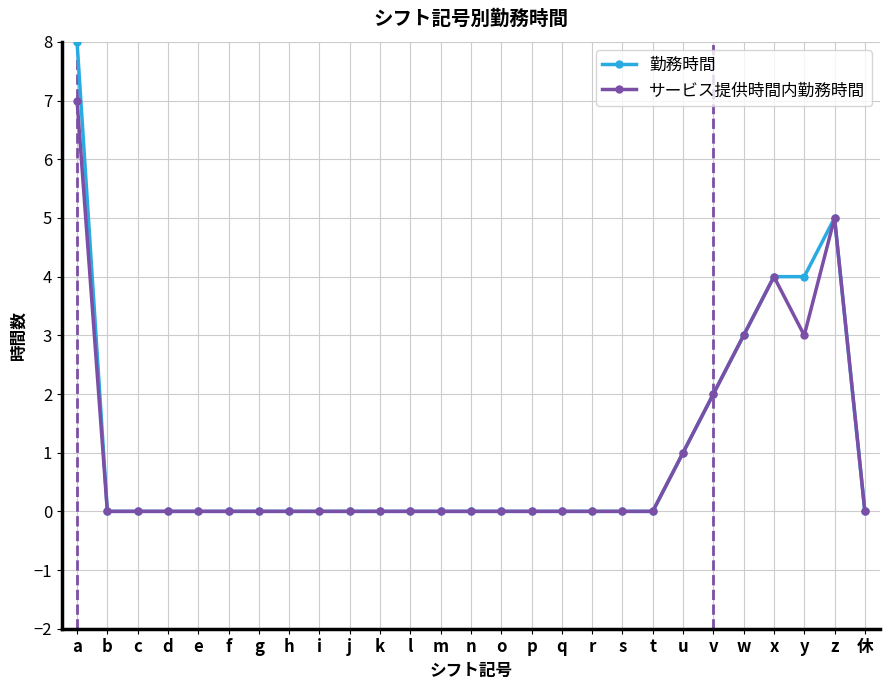

What is the maximum value for 勤務時間?

8